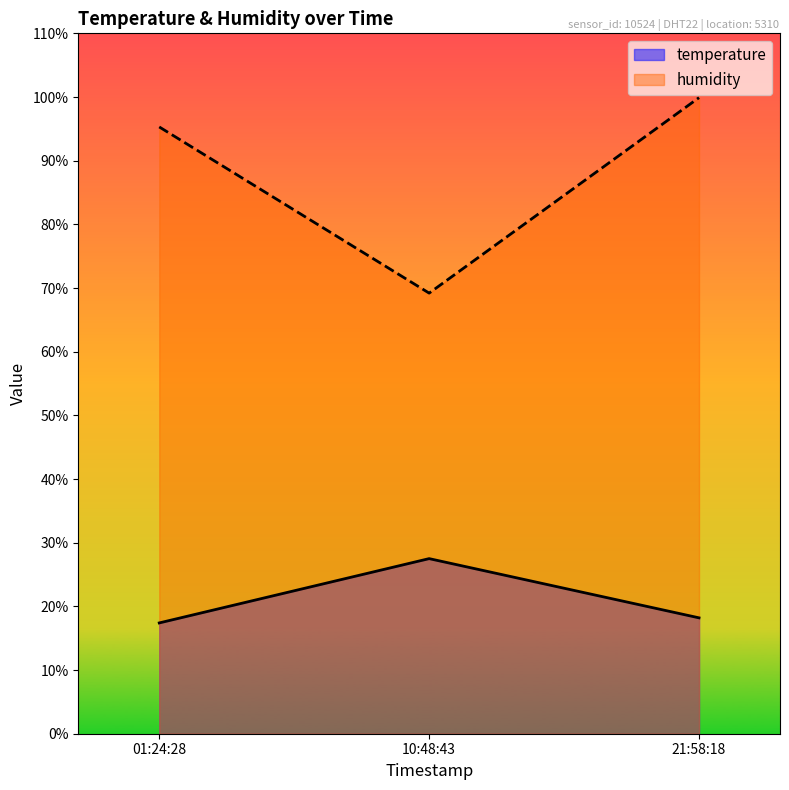

What is the sum of all humidity values?

264.4